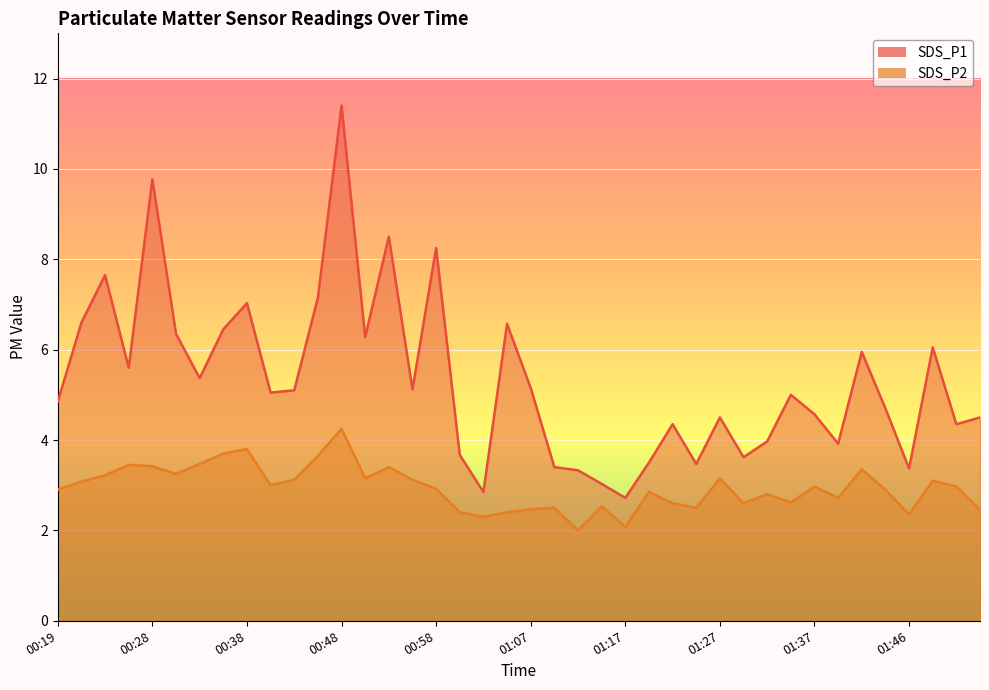

Which series changed the most between 01:32 and 01:44?

SDS_P1